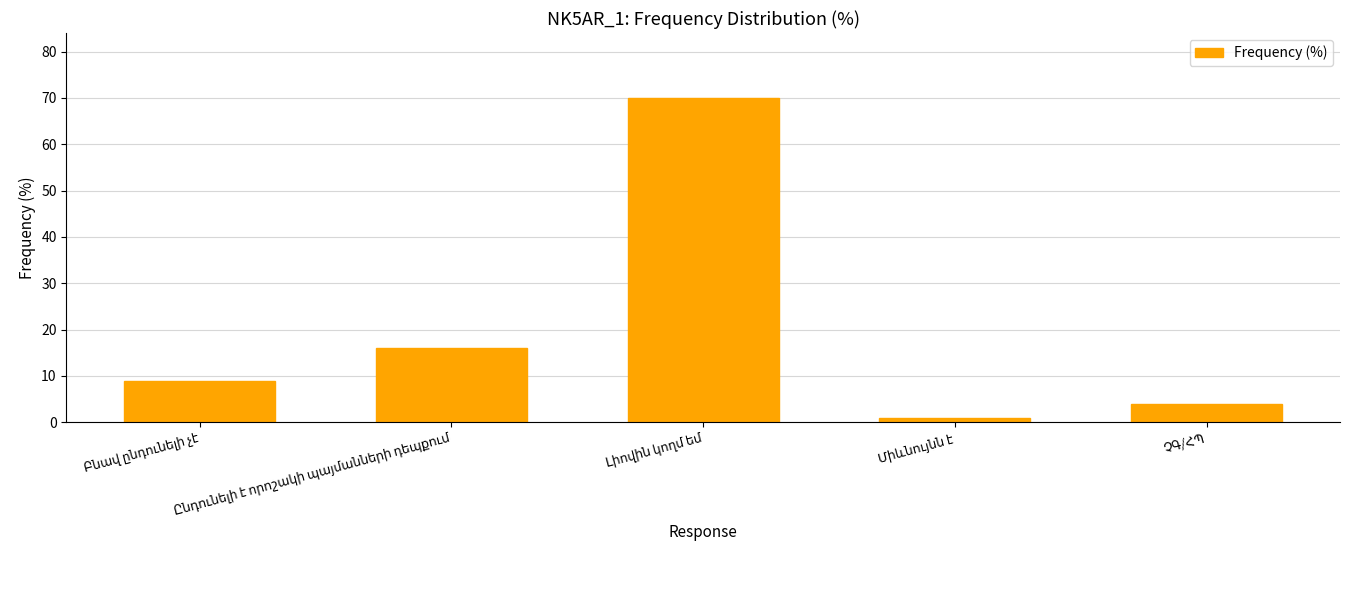

What is the greatest value displayed?

70